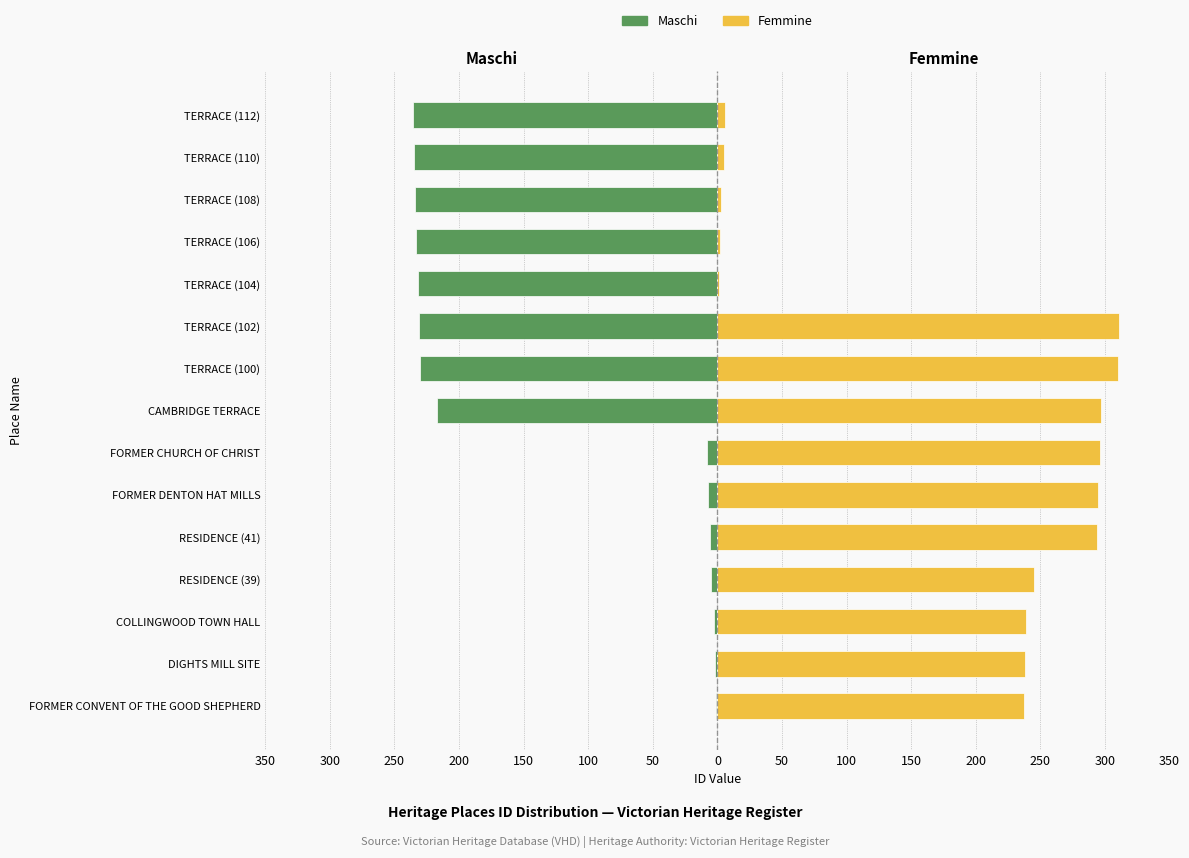

List the series in order of their overall mean, highest first.

Femmine, Maschi